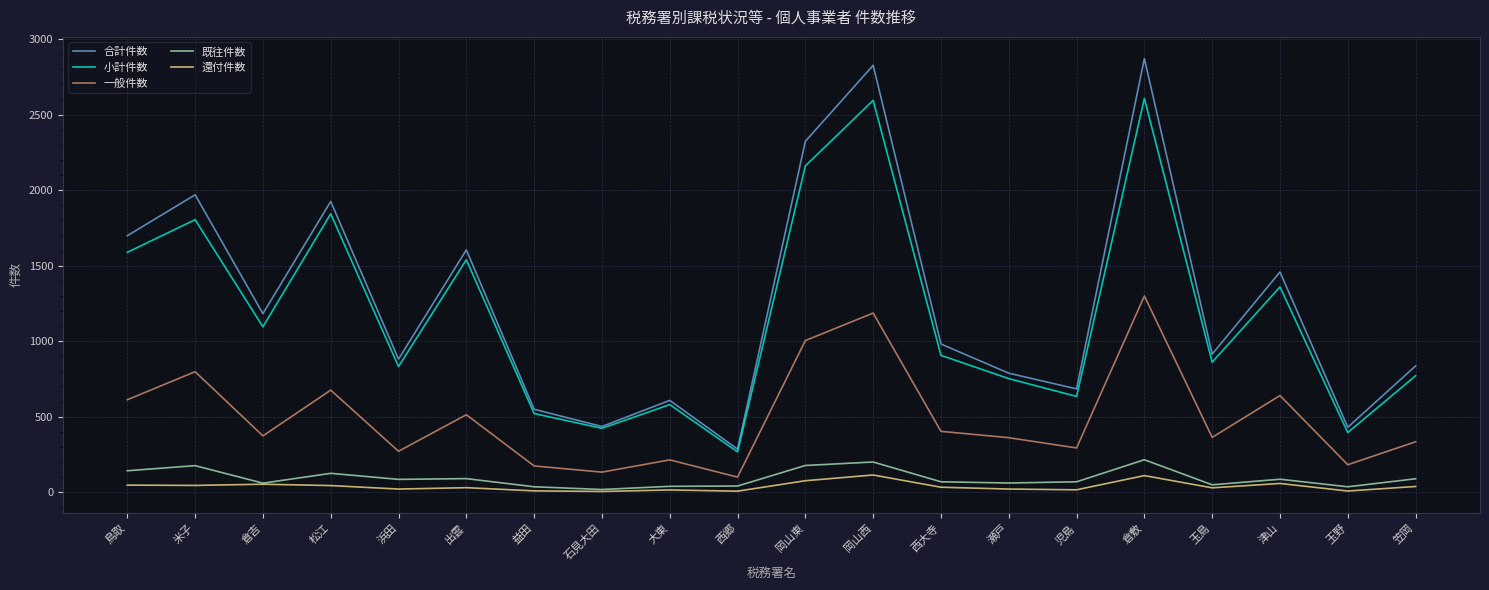

What is the maximum value for 合計件数?

2871